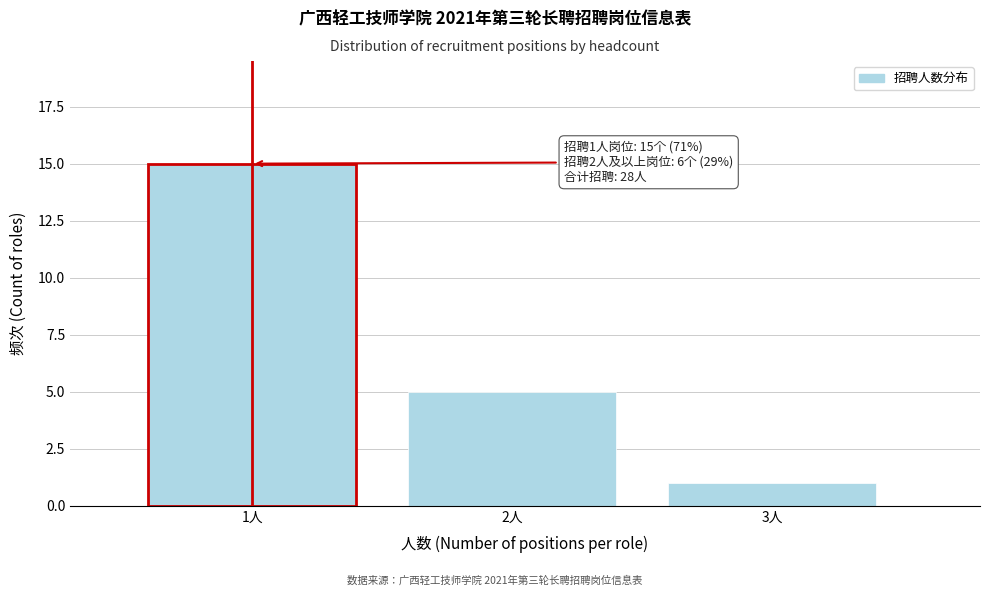

Reading left to right, list all the values displayed in this chart.

1人=15	2人=5	3人=1